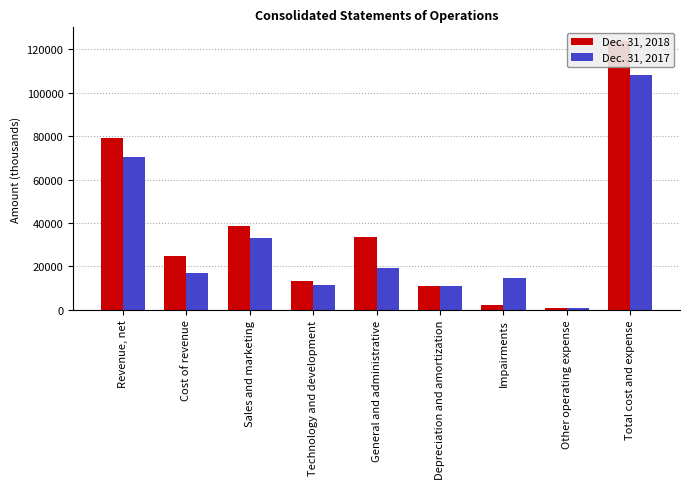

How many data points in Dec. 31, 2017 are less than 16909?

4